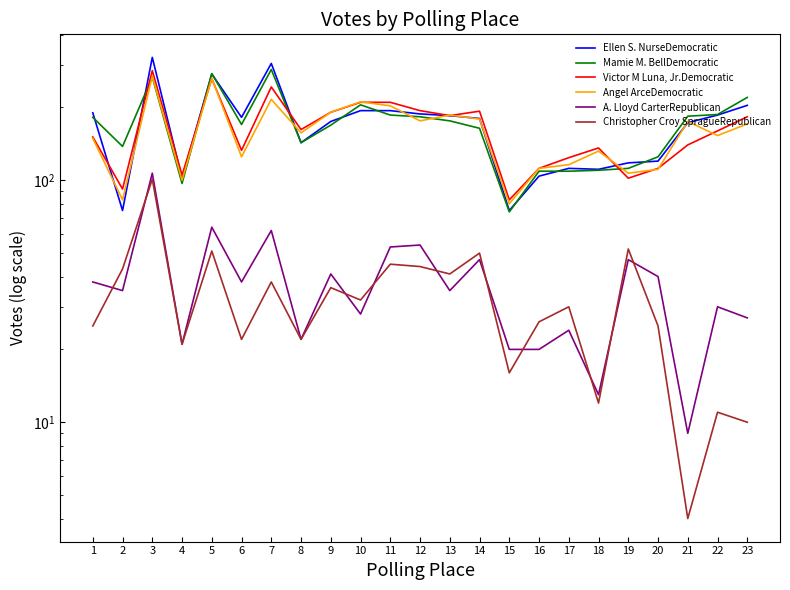

Which has a higher value, 19 or 4?

19